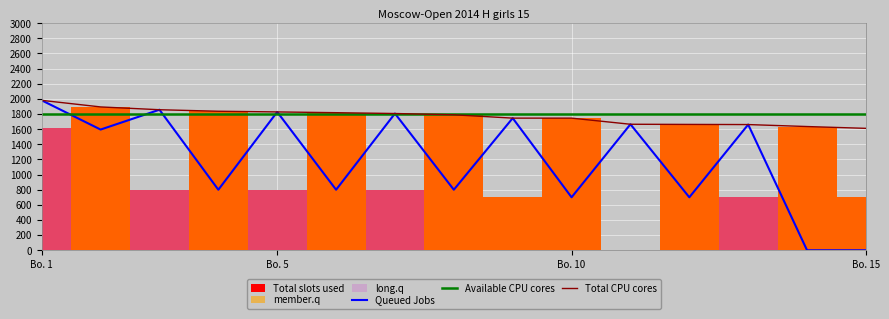

True or false: long.q and Available CPU cores intersect in this chart.

False